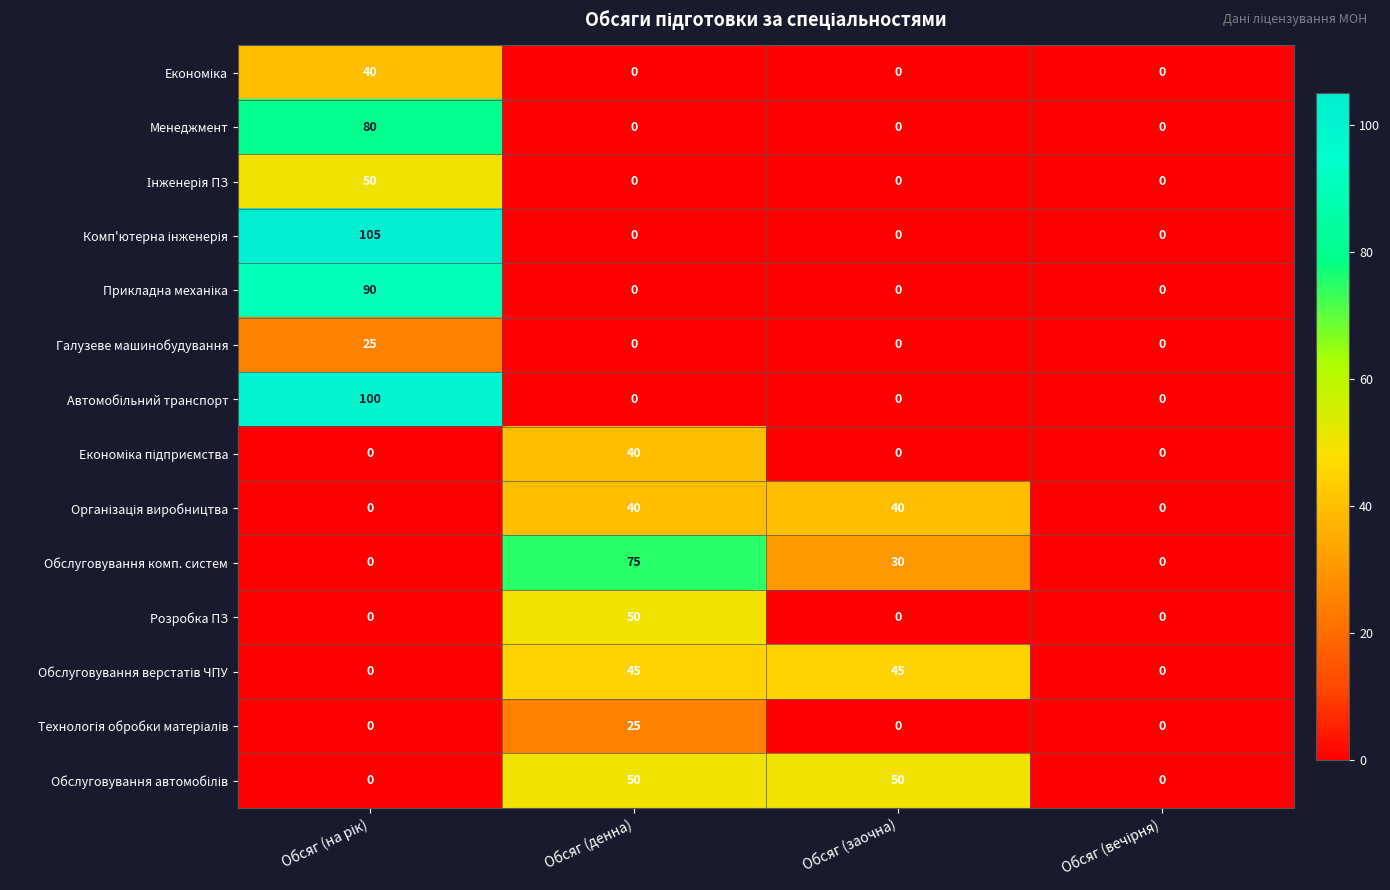

Count the number of categories in the chart.

4